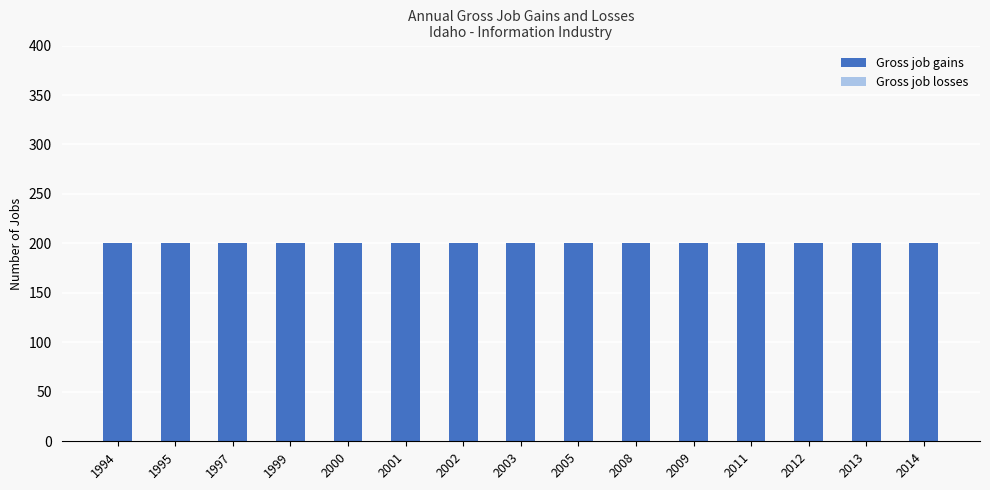

Where is Gross job losses nearest to the value 0?

1994